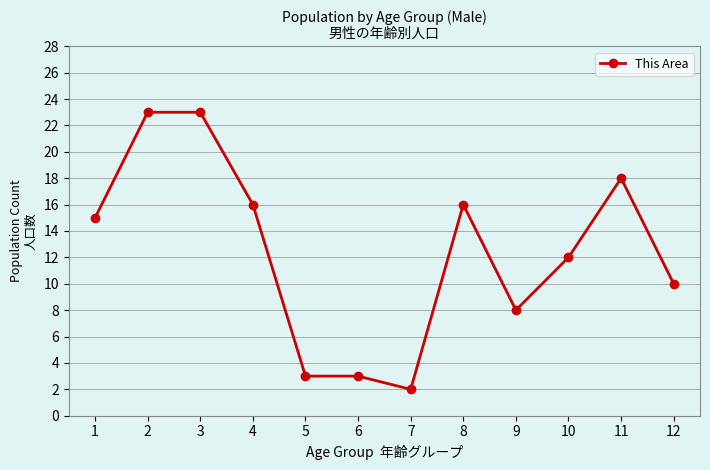

Which category has the lowest value across all series?

7